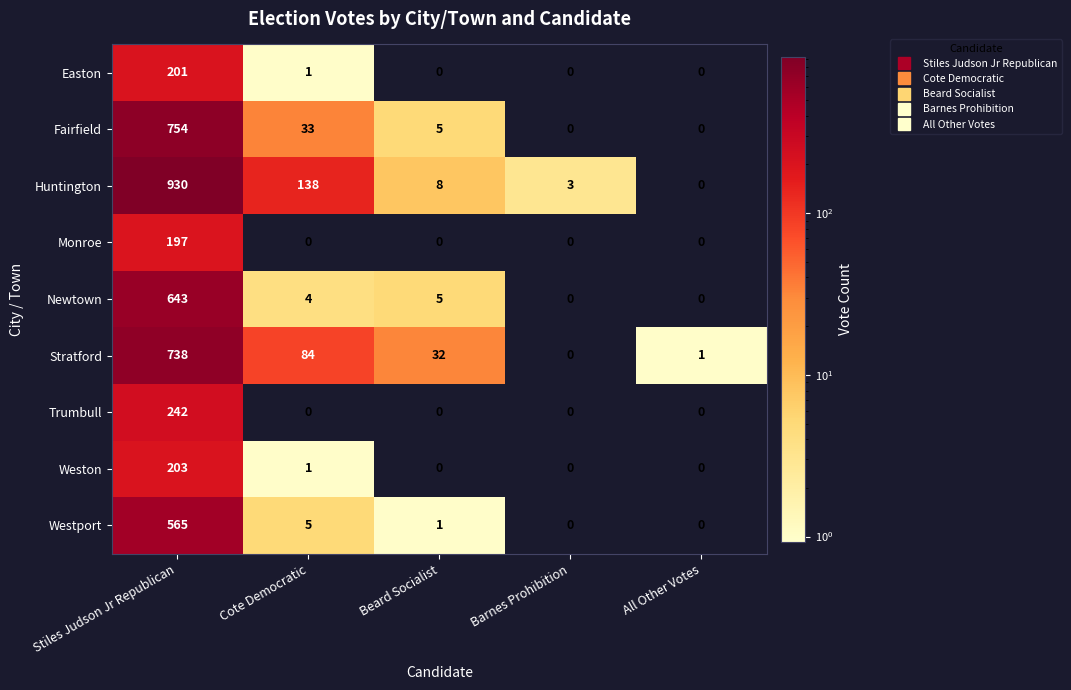

Which series changed the most between Stiles Judson Jr Republican and Beard Socialist?

Huntington